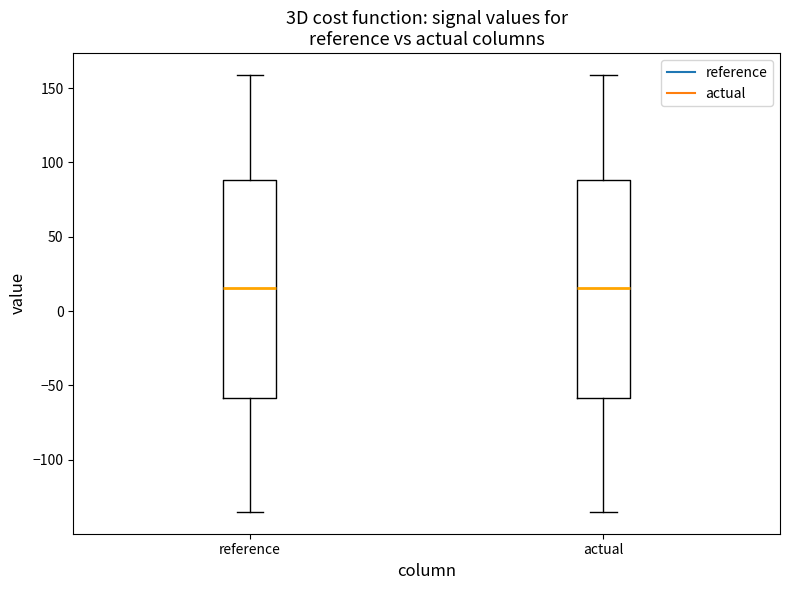

Reading left to right, transcribe this box plot: for each box, give where its median line is, the range the box spans, and where its two whiskers end, as read against the y-axis. The values are not printed on the chart, so give them approximately, as read against the axis.

reference: median 15, box -60 to 90, whiskers -135 to 160
actual: median 15, box -60 to 90, whiskers -135 to 160